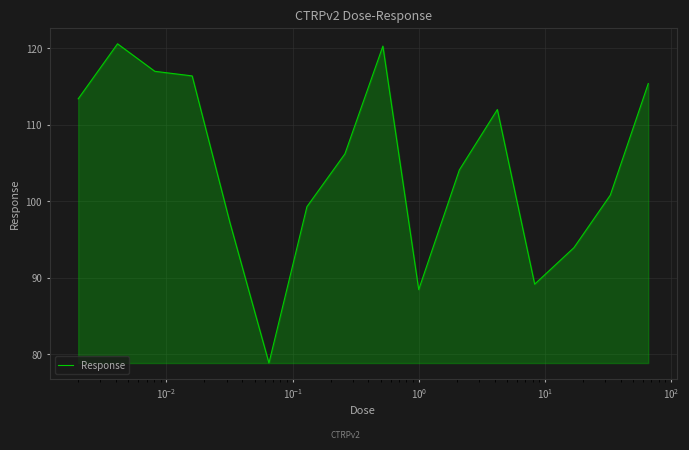

What is the minimum value shown in the chart?

78.8